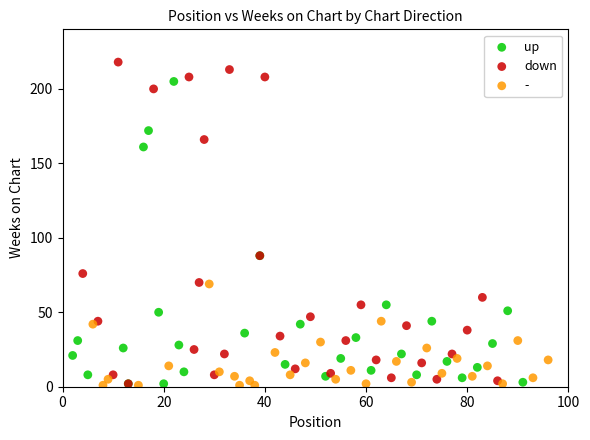

What are all the series names shown in the legend?

up, down, -